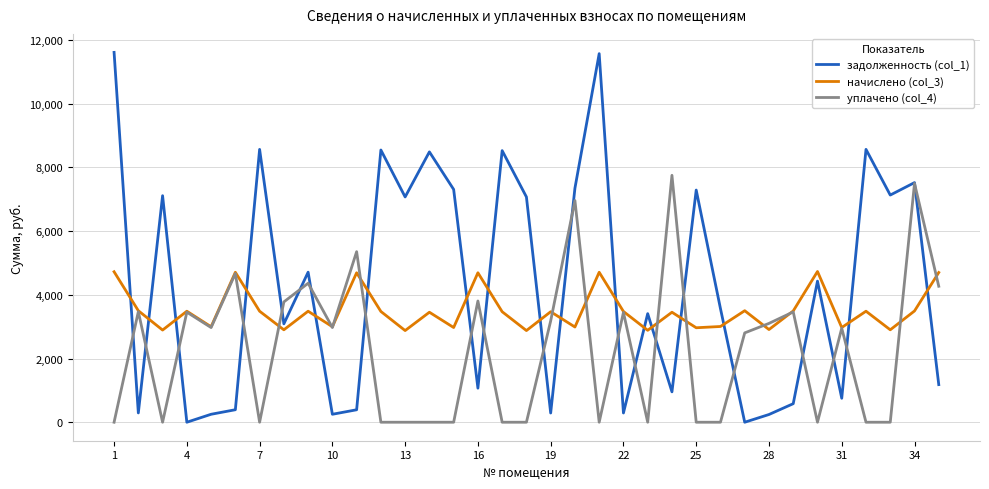

What is the greatest value displayed?

11608.6